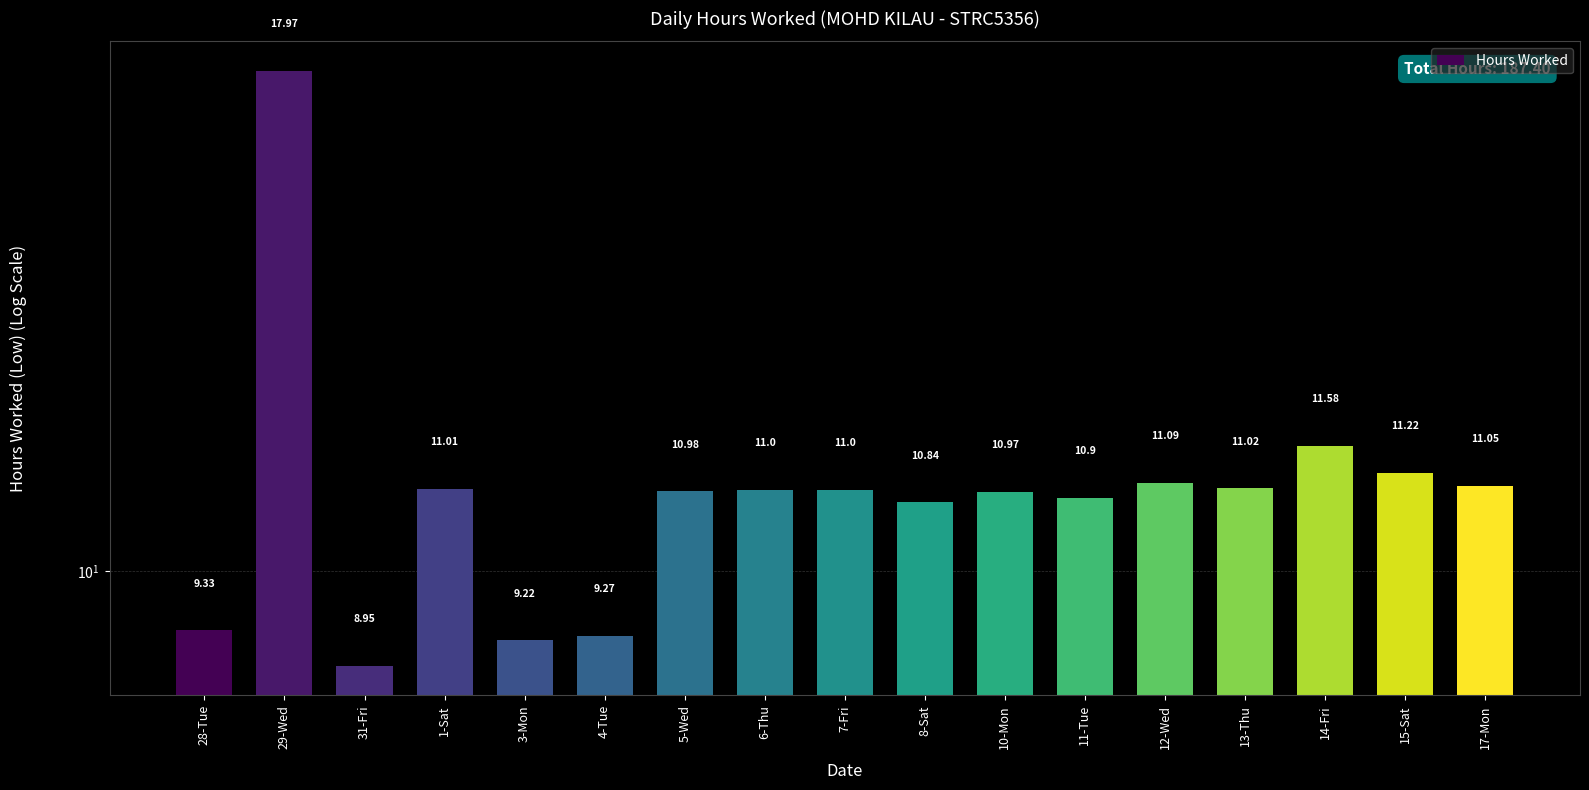

What is the change in value from 4-Tue to 7-Fri?

+1.7